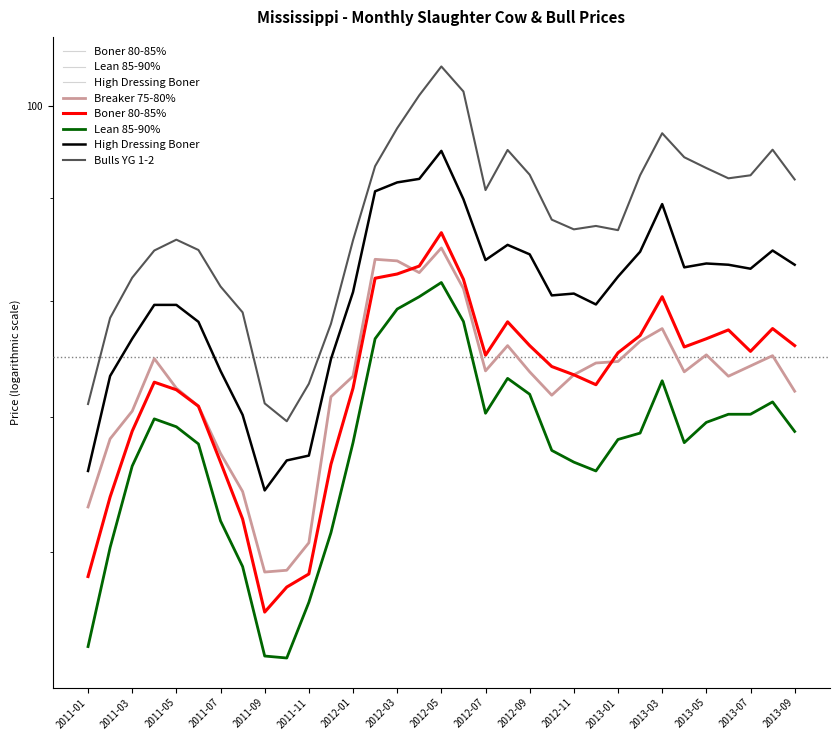

The High Dressing Boner series shows 83.4 at 2013-09. True or false?

True